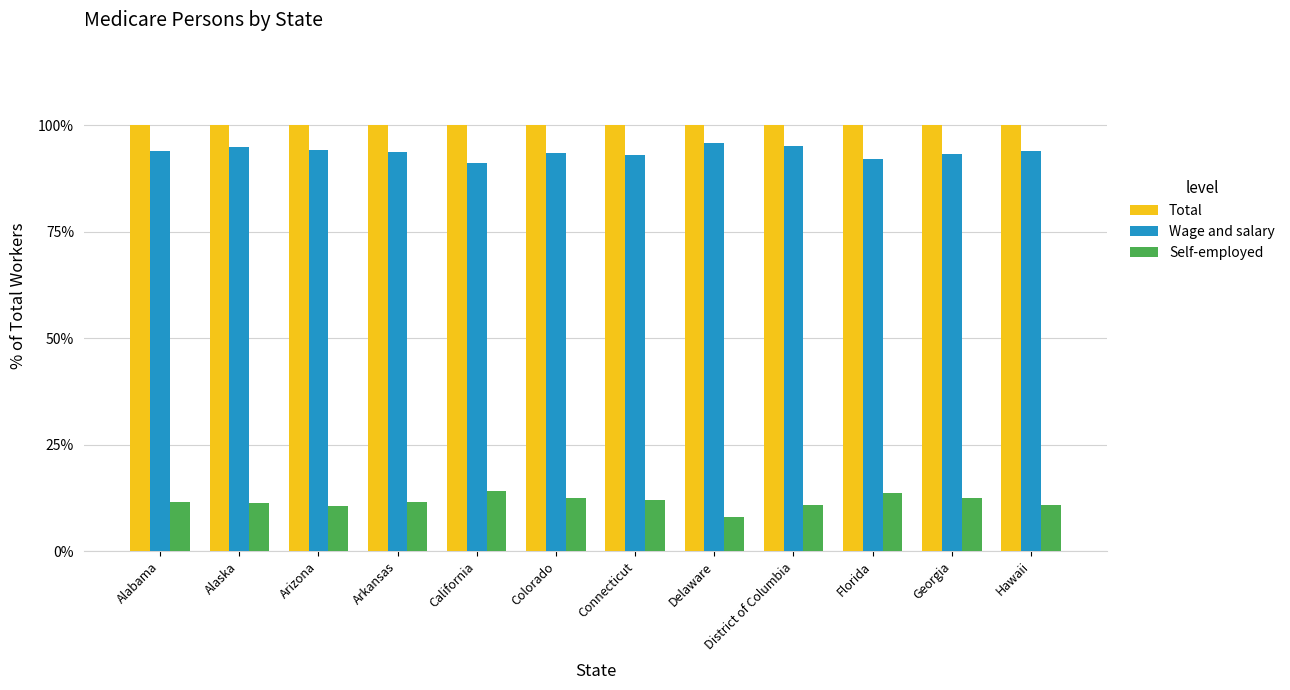

What is the spread (max minus min) of values at Connecticut?

88.1